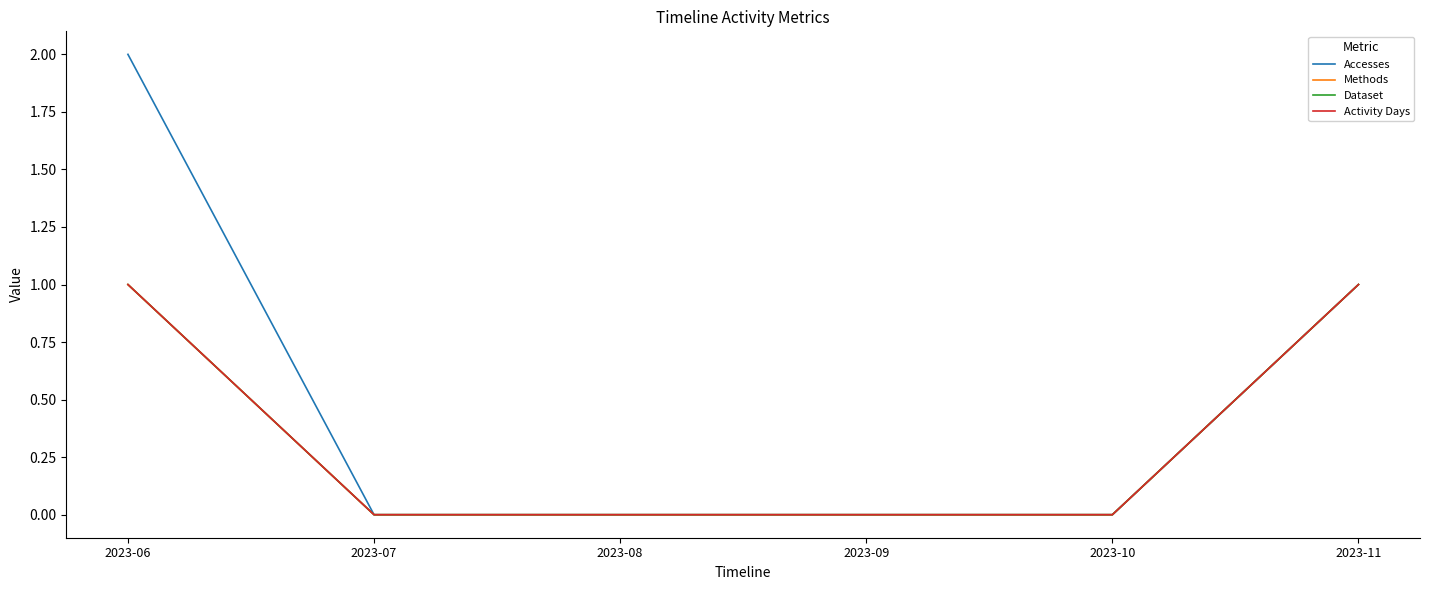

Reading right to left, extract all data points from this chart.

Accesses: 2023-11=1	2023-10=0	2023-09=0	2023-08=0	2023-07=0	2023-06=2
Methods: 2023-11=1	2023-10=0	2023-09=0	2023-08=0	2023-07=0	2023-06=1
Dataset: 2023-11=1	2023-10=0	2023-09=0	2023-08=0	2023-07=0	2023-06=1
Activity Days: 2023-11=1	2023-10=0	2023-09=0	2023-08=0	2023-07=0	2023-06=1